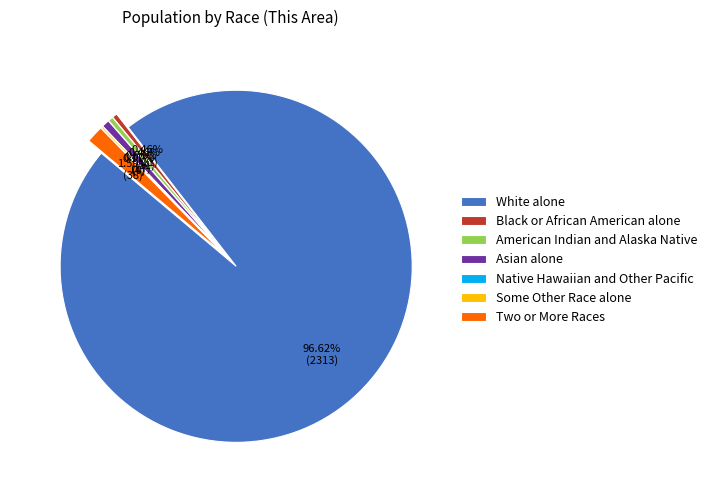

What percentage is the White alone slice, to the nearest percent?

97%